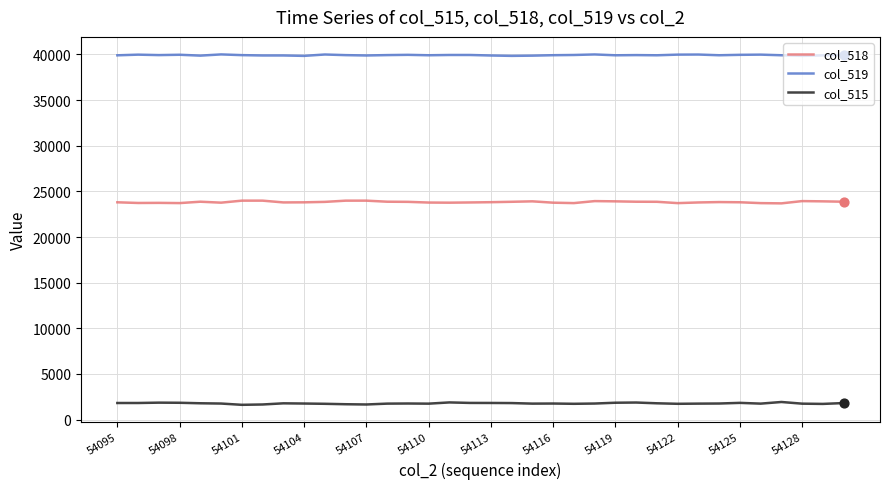

Which series has the largest total across all categories?

col_519